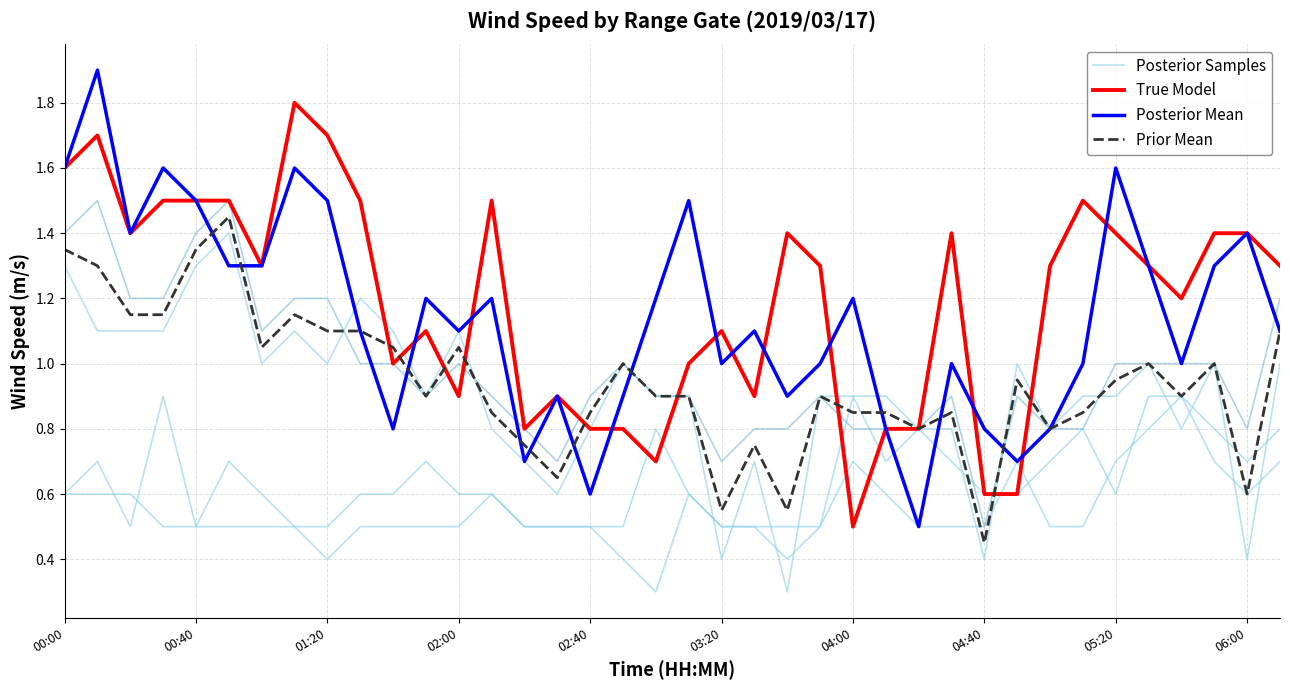

In Posterior Samples, how many points are lower than both neighbors (excluding endpoints)?

6